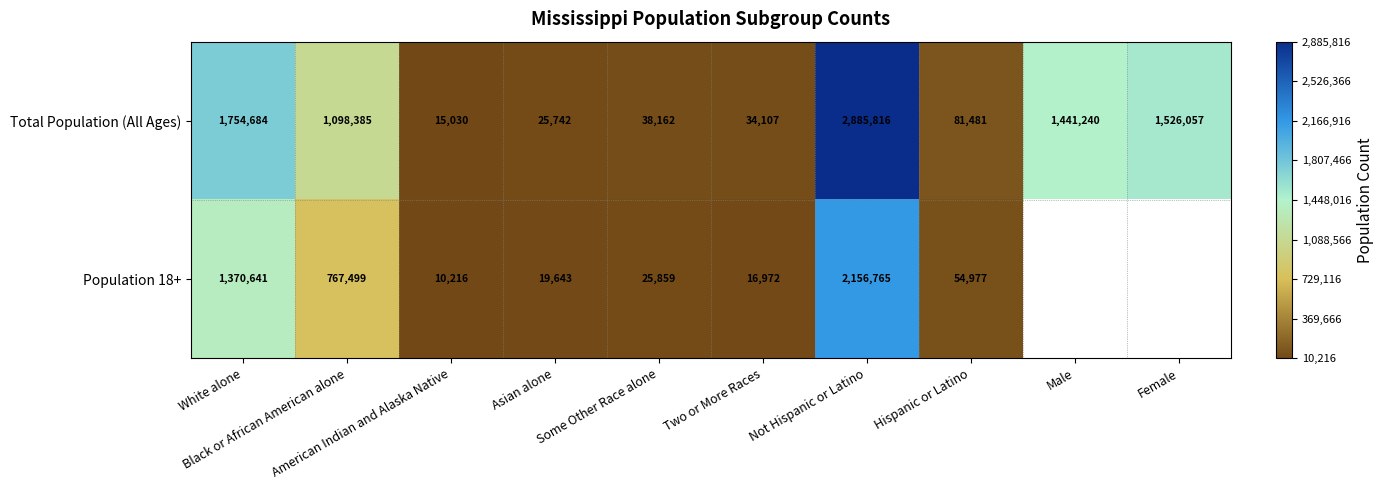

What is the sum of the Population 18+ values at Hispanic or Latino and White alone?

1425618